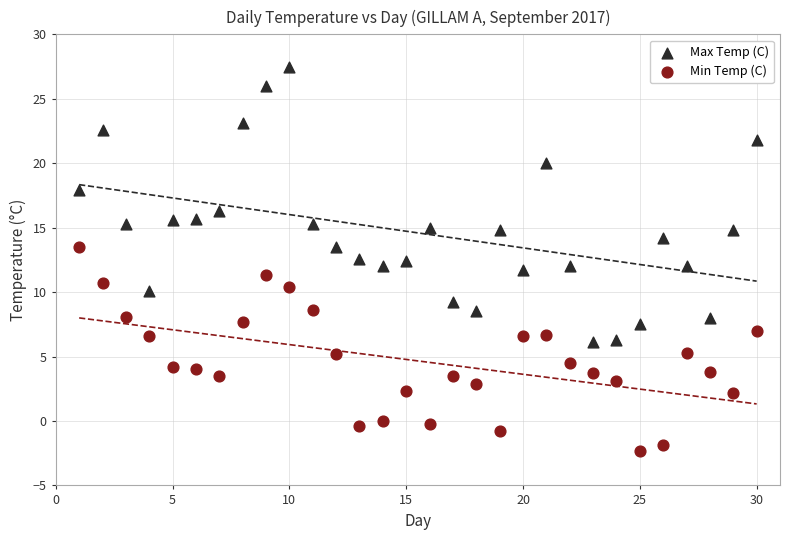

Across all data points, what is the range of X values (max minus min)?

29.0